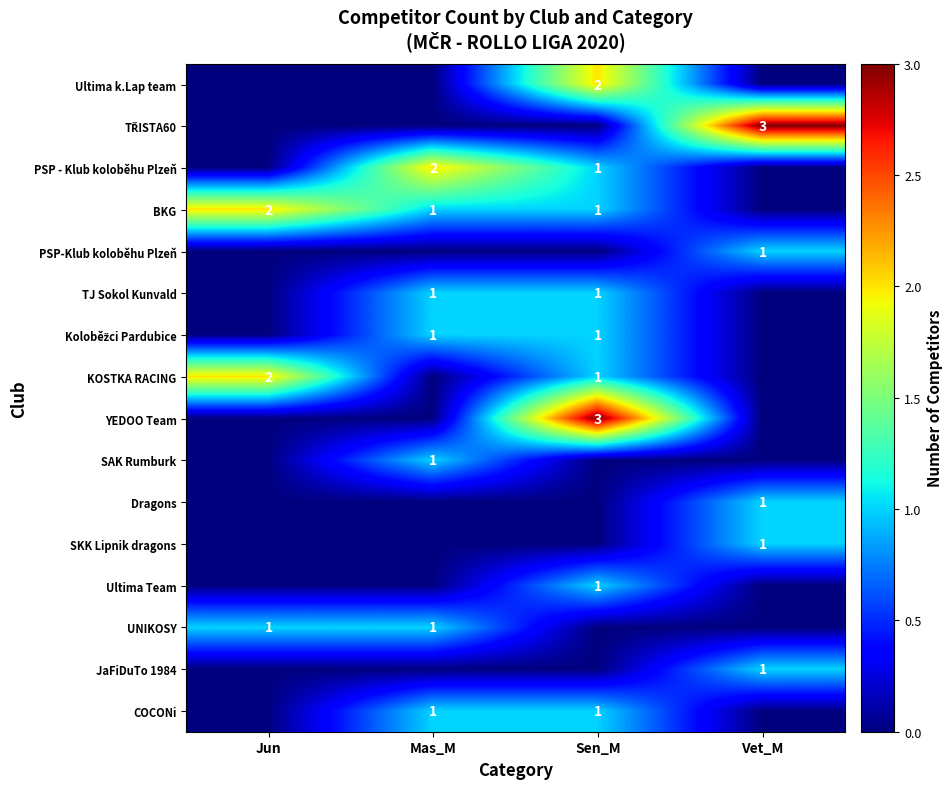

The value of Dragons at Mas_M is 0. True or false?

True